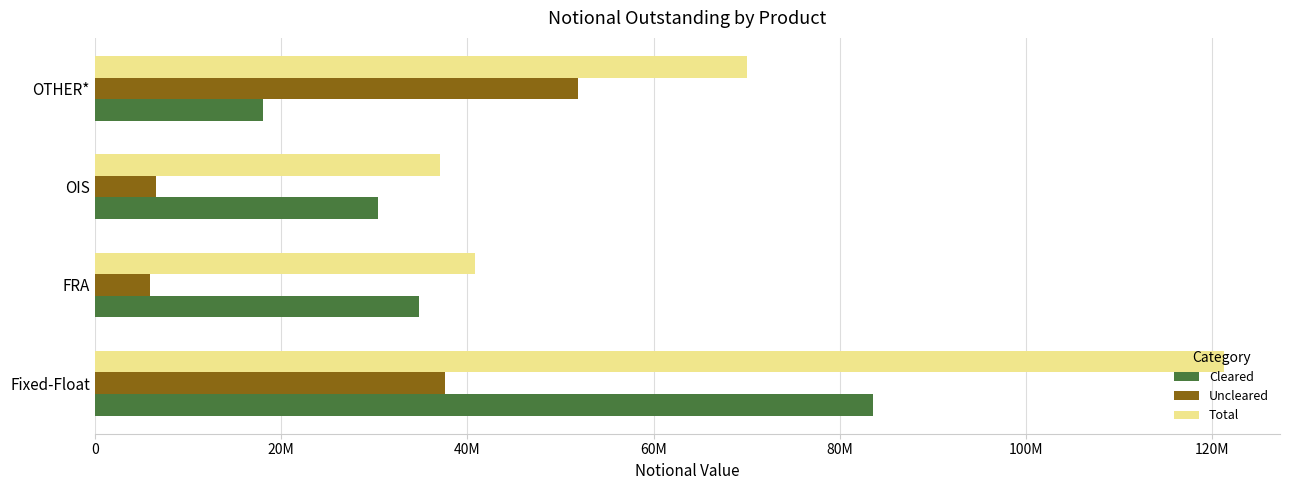

List the labels in order of Total value, largest first.

Fixed-Float, OTHER*, FRA, OIS